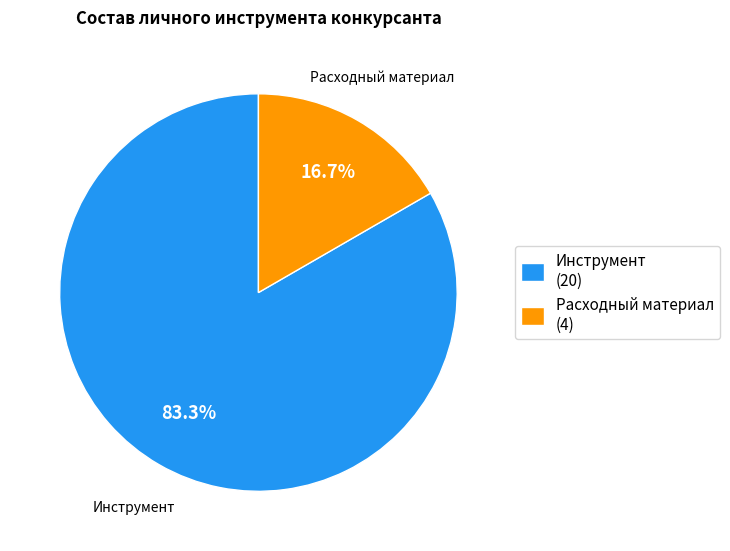

Do Расходный материал and Инструмент together represent more than half of the pie?

Yes